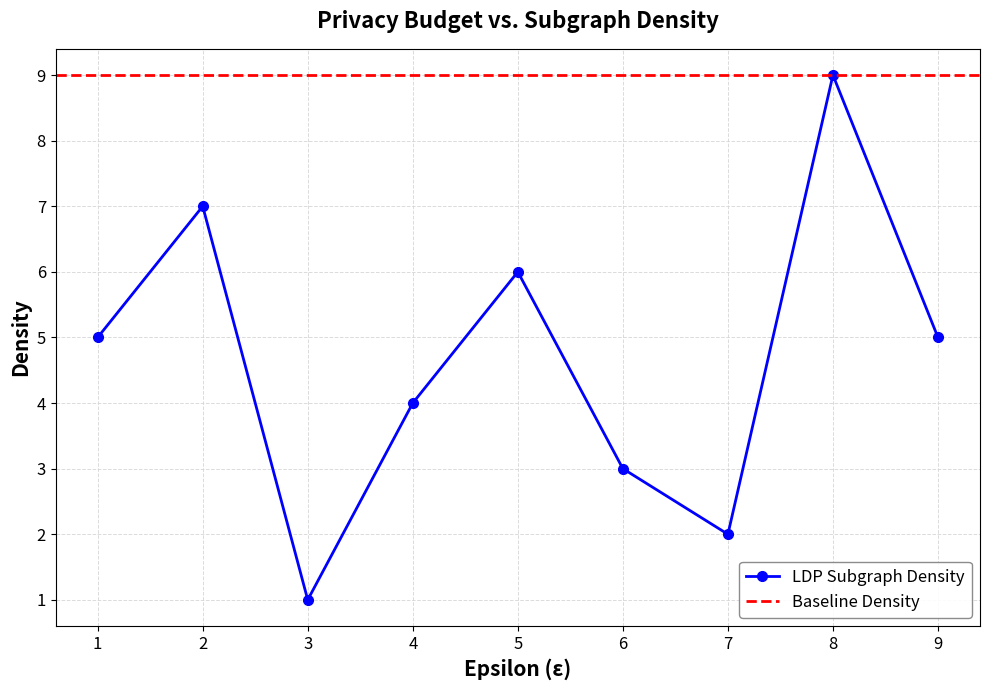

What is the minimum value shown in the chart?

1